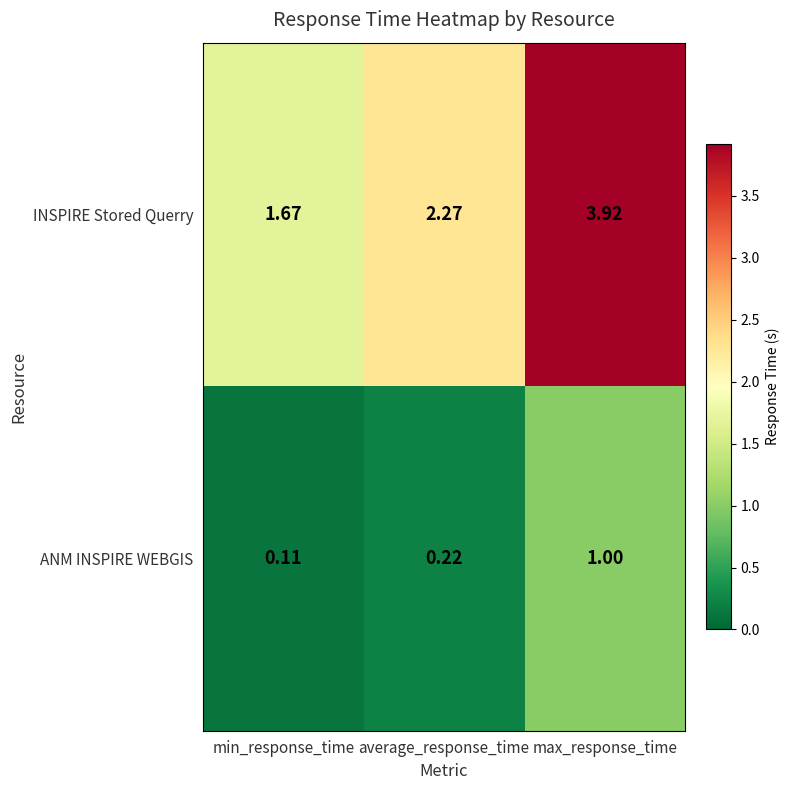

Which category has the lowest value in the INSPIRE Stored Querry series?

min_response_time